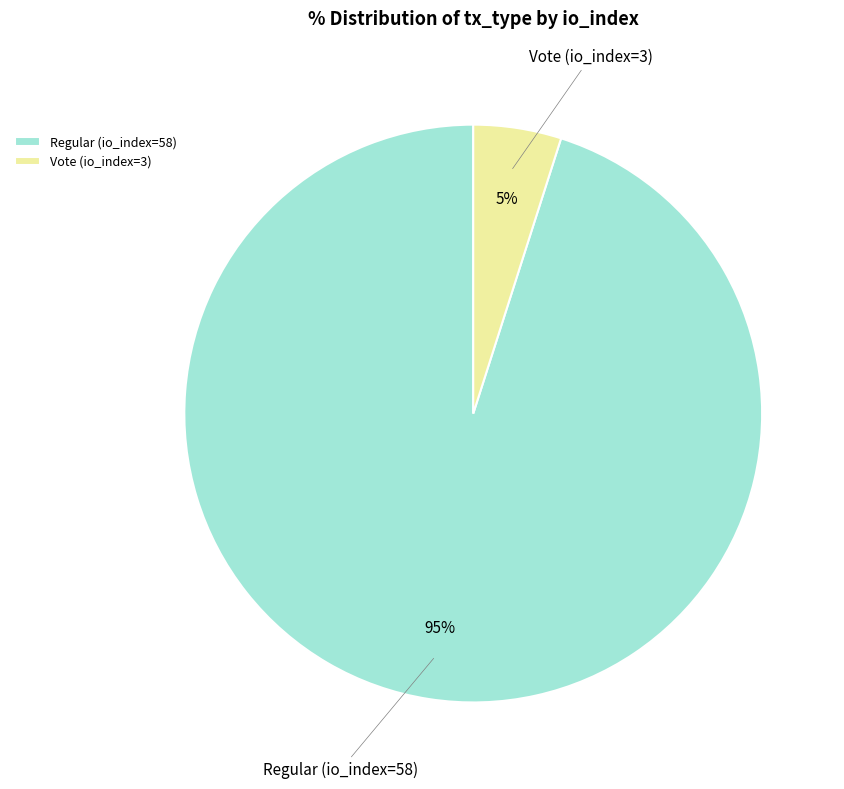

Do Vote (io_index=3) and Regular (io_index=58) together represent more than half of the pie?

Yes